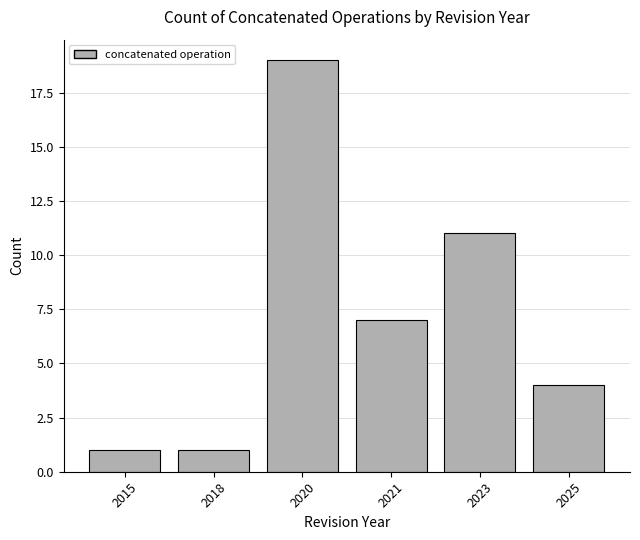

Reading left to right, transcribe all the data shown in this chart.

2015=1	2018=1	2020=19	2021=7	2023=11	2025=4